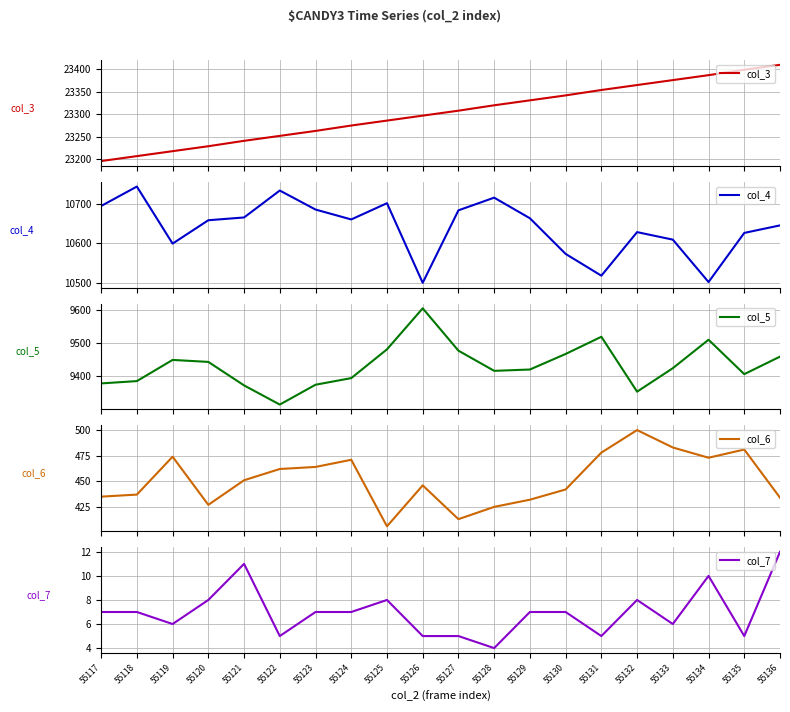

Is the value of col_4 at 55123 greater than the value of col_7 at 55135?

Yes